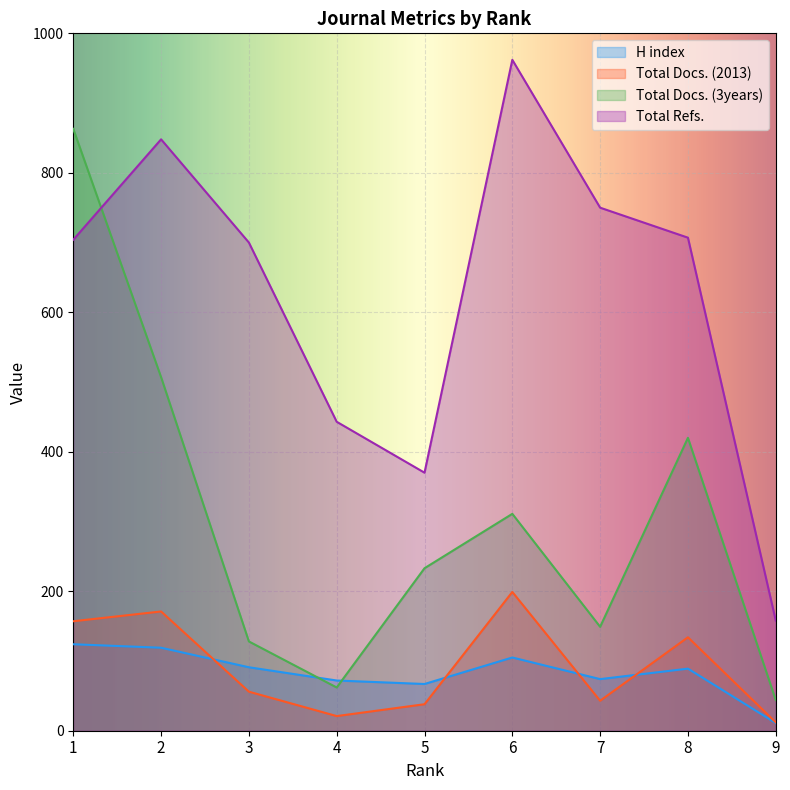

What is the sum of the H index values at 4 and 1?

196